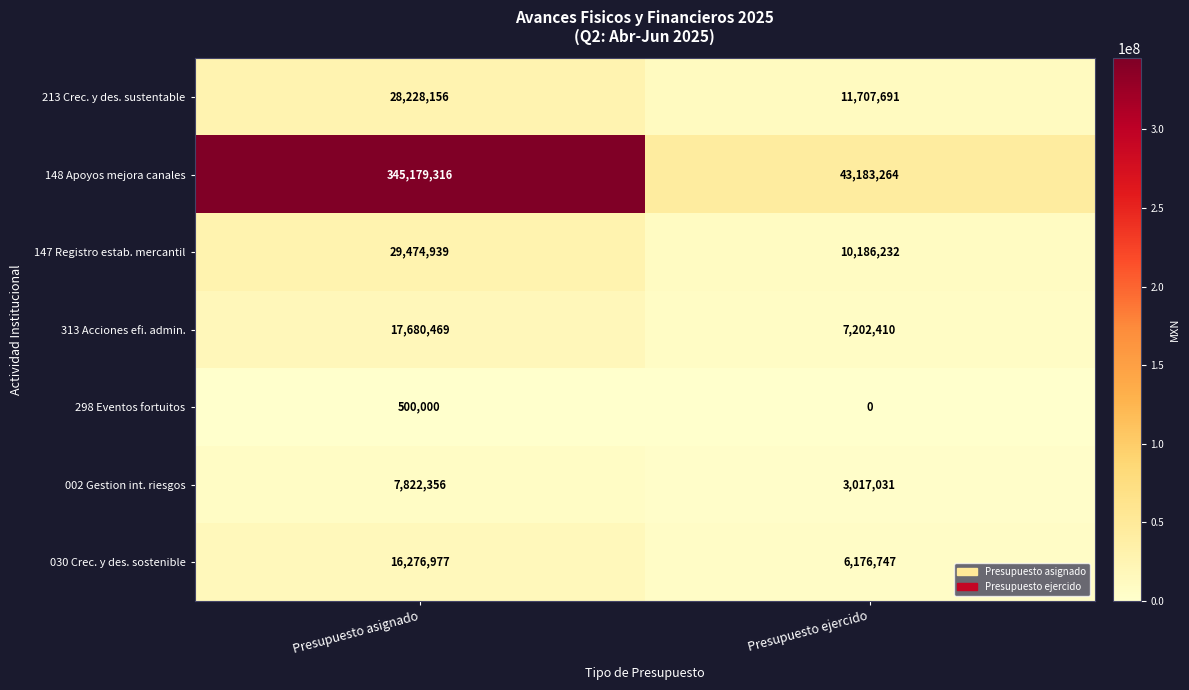

At how many categories does at least one series exceed 73769227?

1